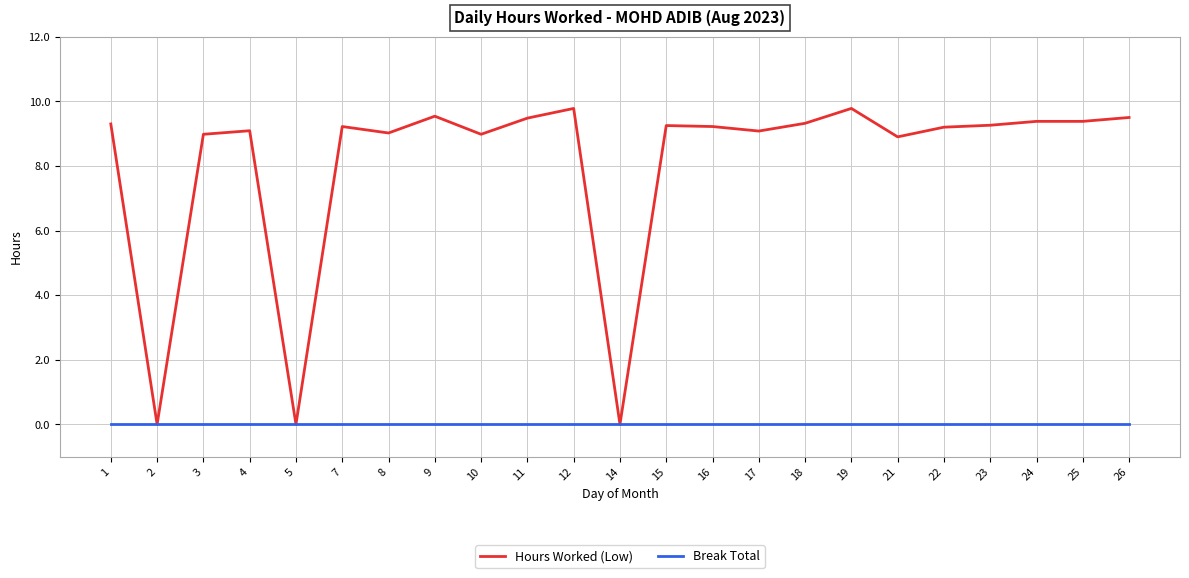

Which series has the largest total across all categories?

Hours Worked (Low)